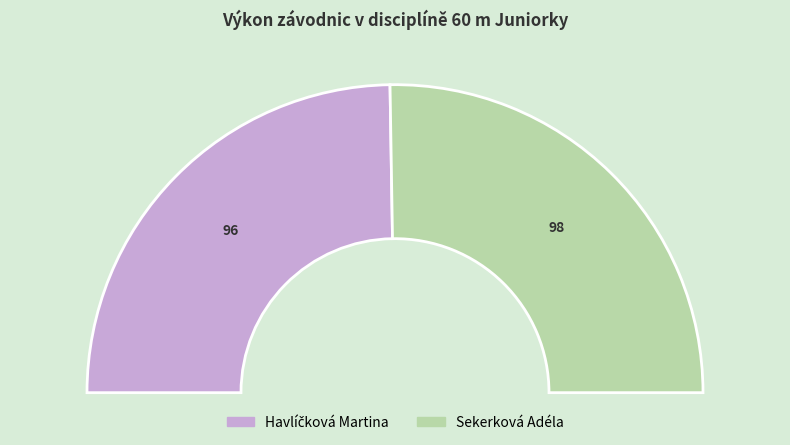

Which slice is the largest?

Sekerková Adéla